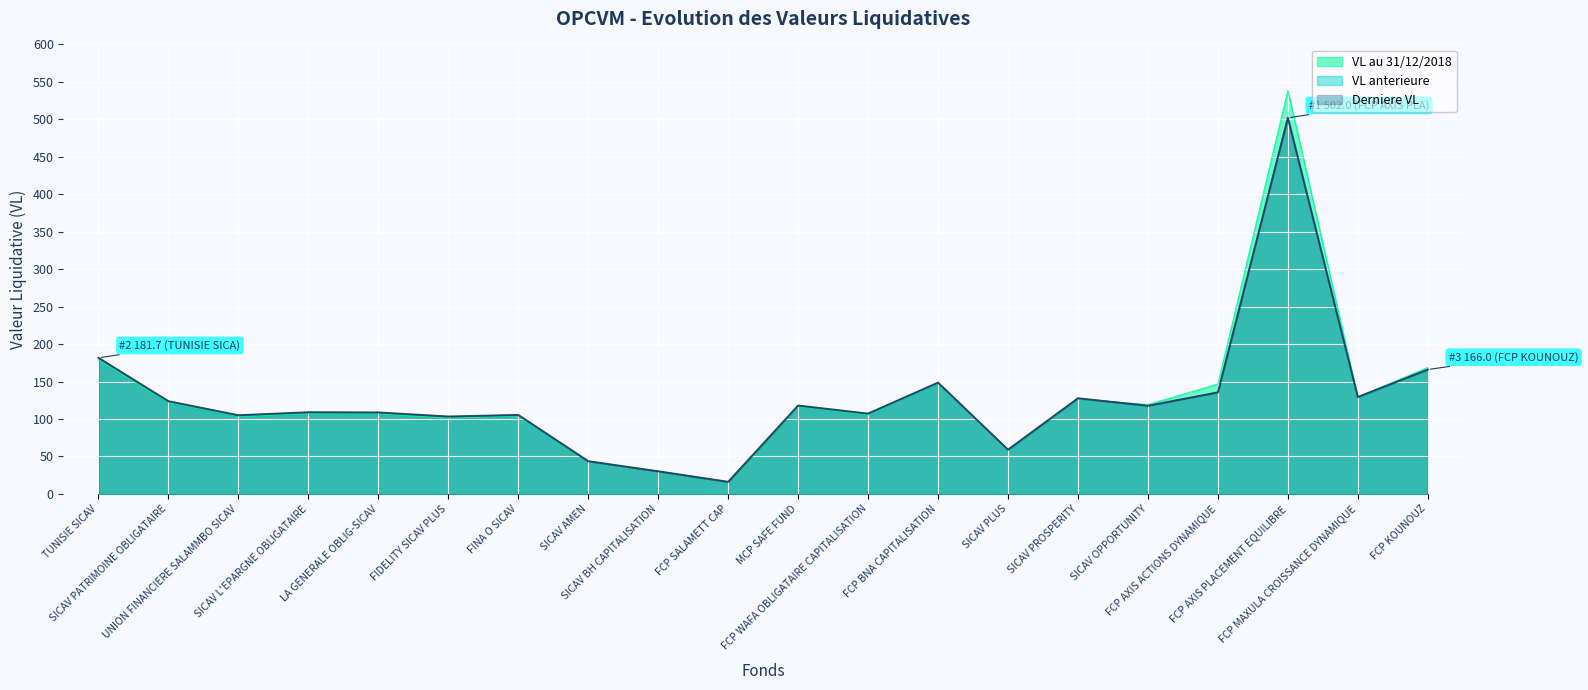

At which category is the sum across all series the highest?

FCP AXIS PLACEMENT EQUILIBRE